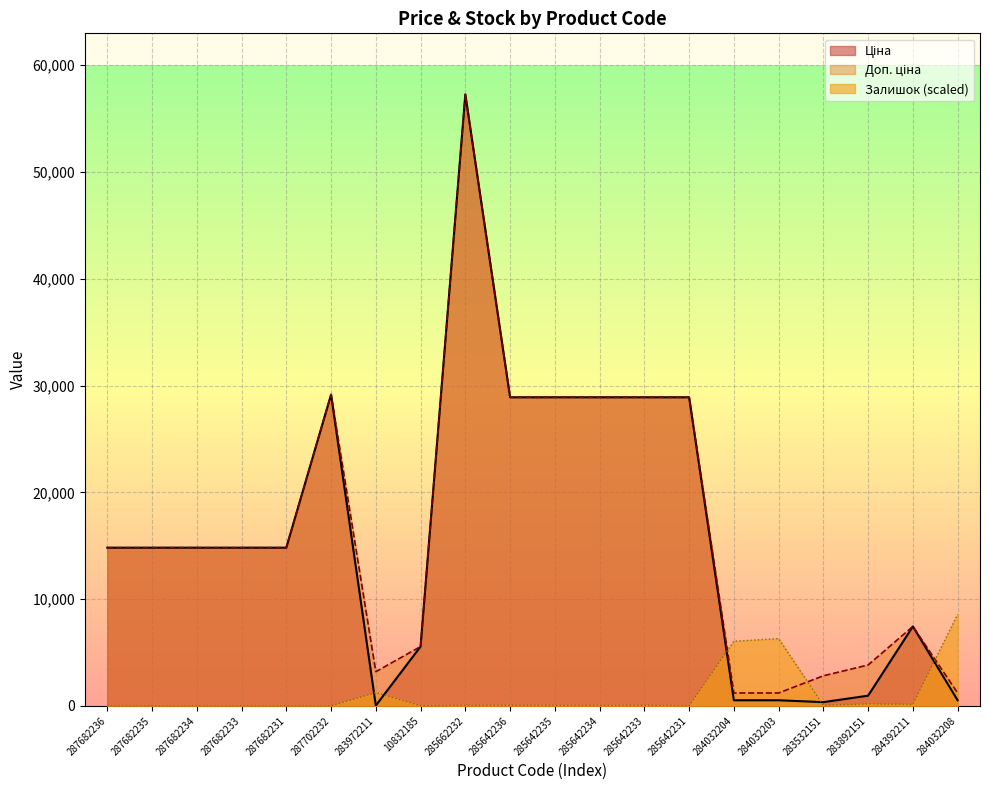

At which label does Ціна reach its peak?

285662232